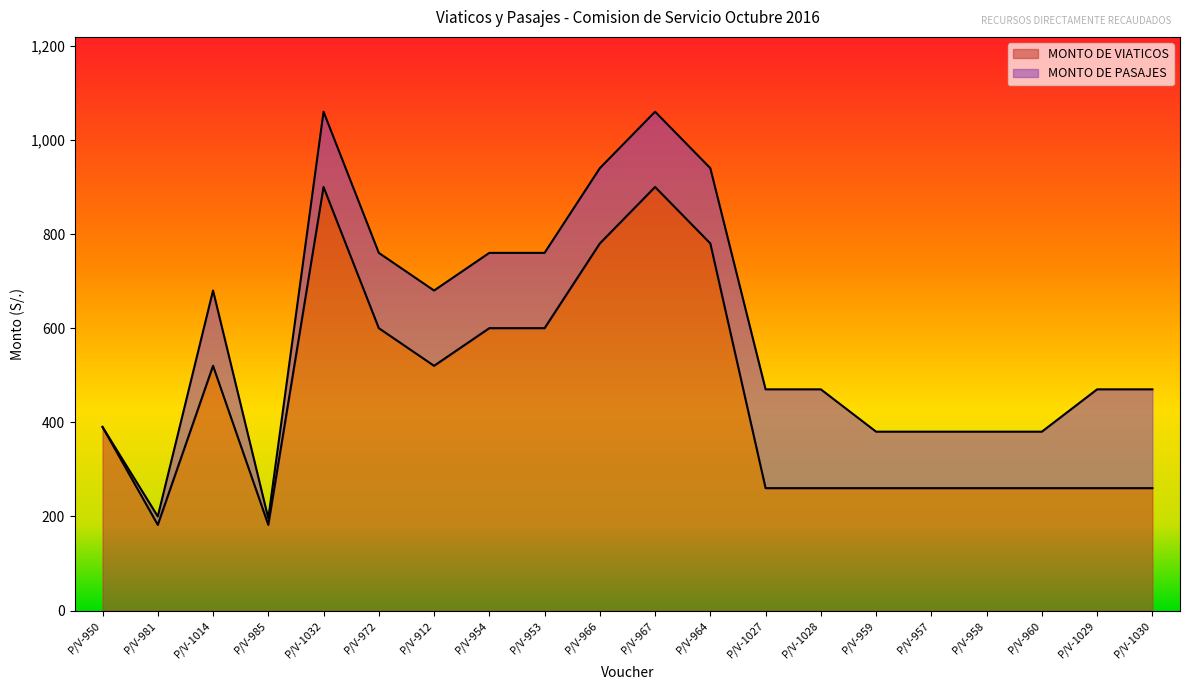

At which label does the data first exceed 390?

P/V-1014